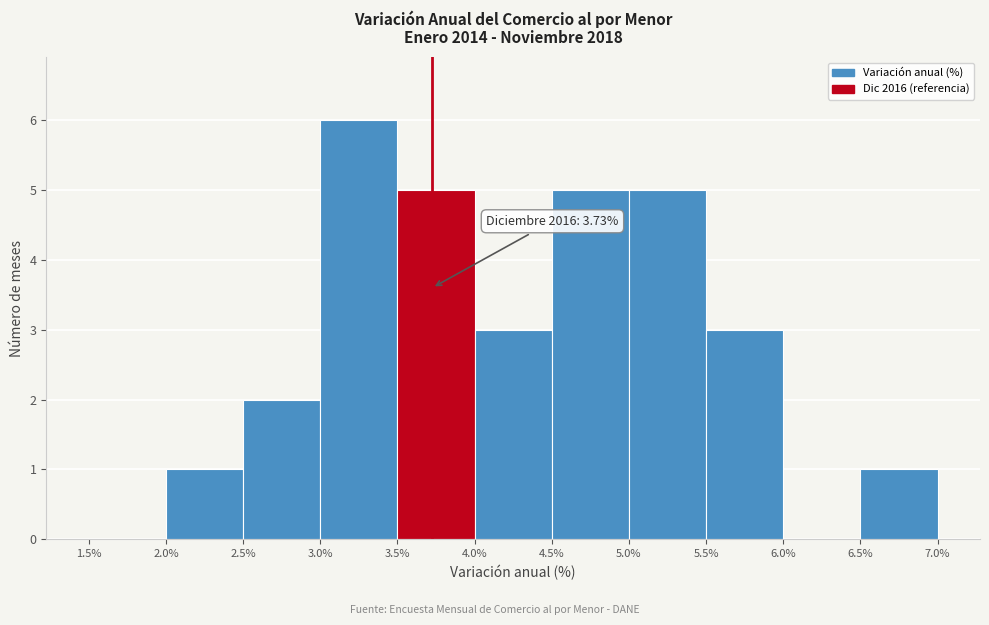

Which range on the x-axis has the tallest bar?

3.0% to 3.5%